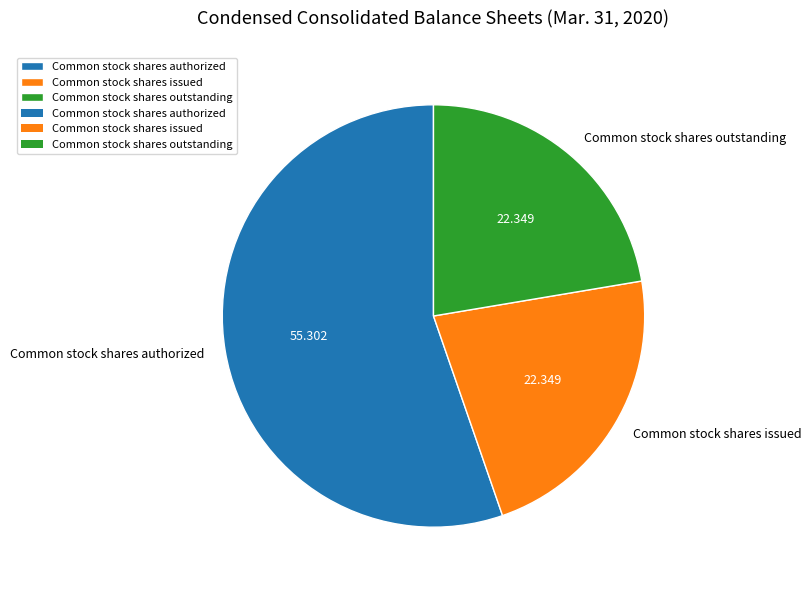

Count the number of slices in the pie.

3